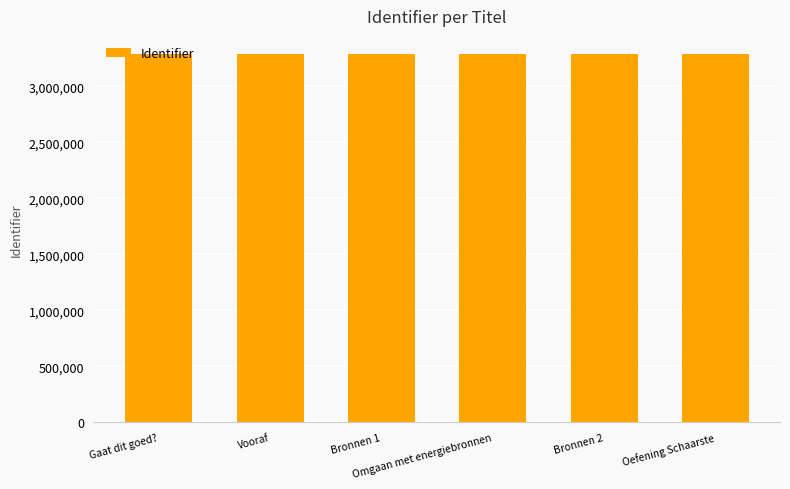

What is the change in value from Gaat dit goed? to Bronnen 1?

+5